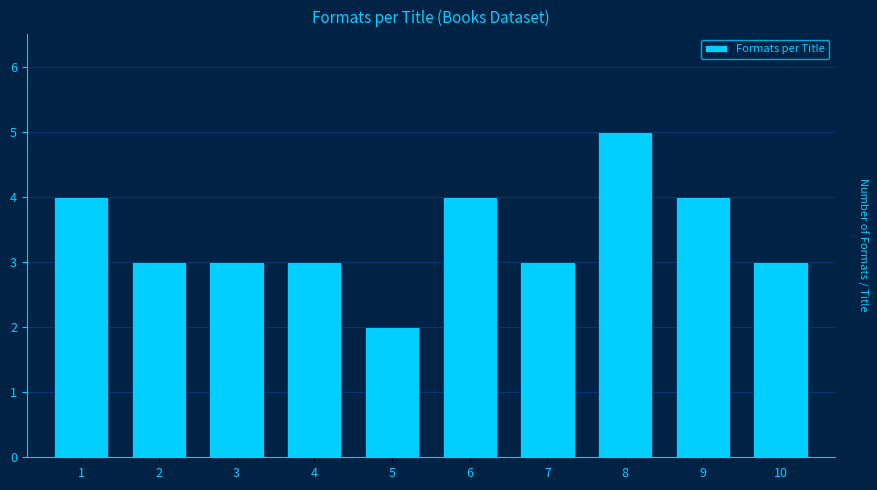

Reading left to right, list all the values displayed in this chart.

4	3	3	3	2	4	3	5	4	3